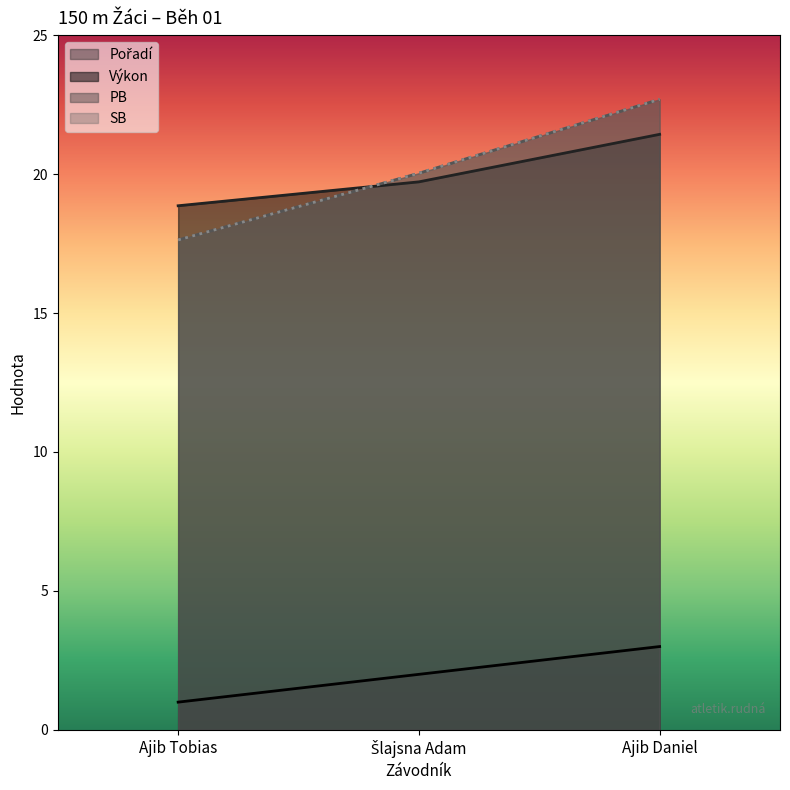

What is the value of the SB point at the 1st from the left?

17.6